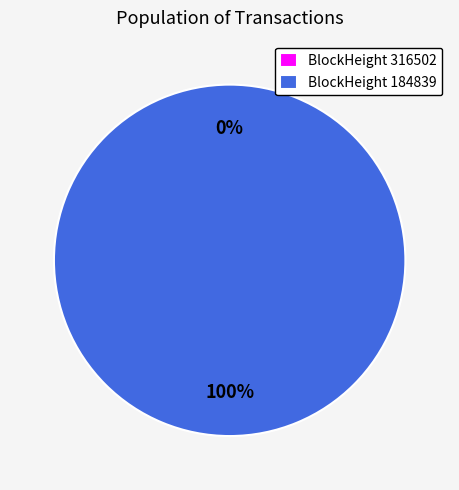

Does 316502 represent more than half of the total?

No